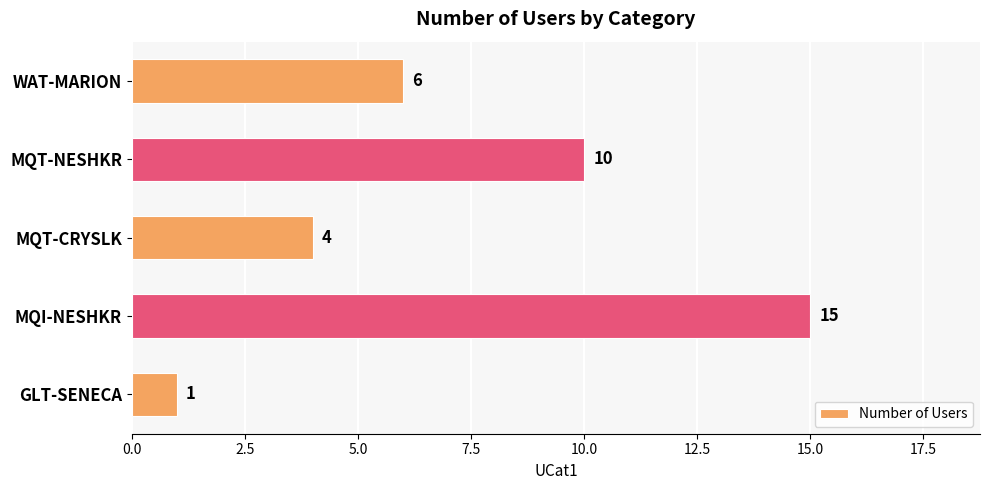

How many categories are shown in the chart?

5